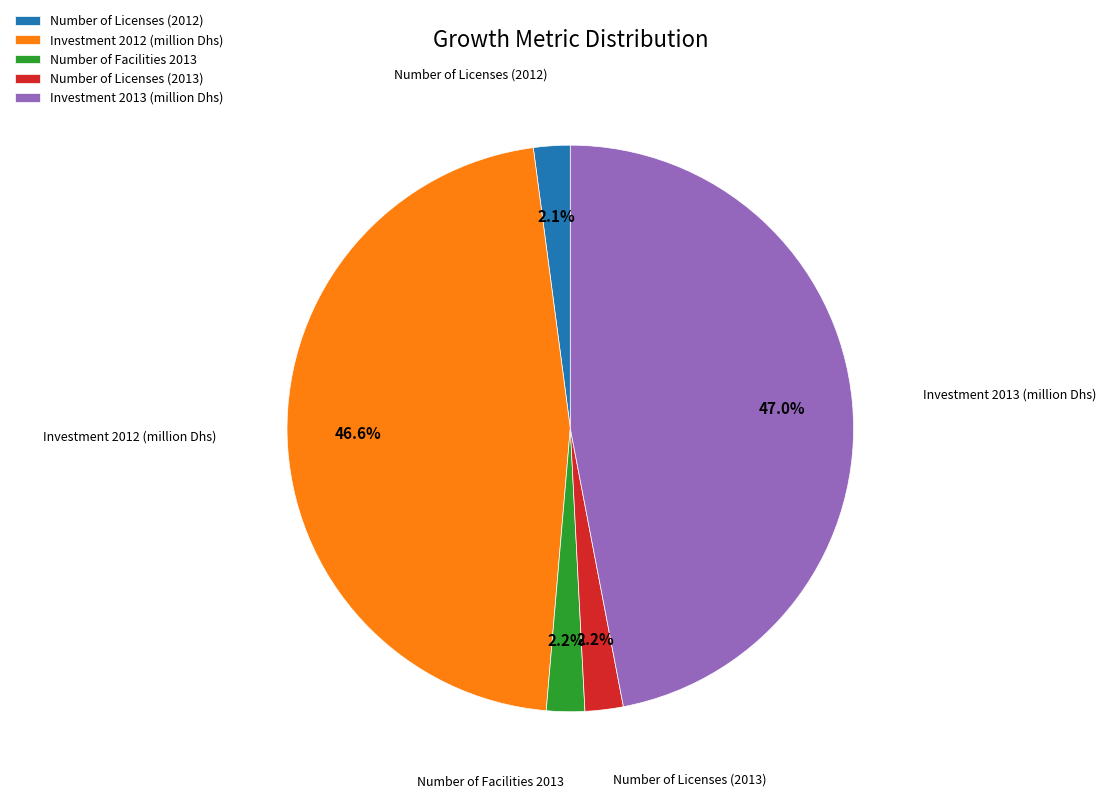

Do Number of Facilities 2013 and Number of Licenses (2012) together represent more than half of the pie?

No